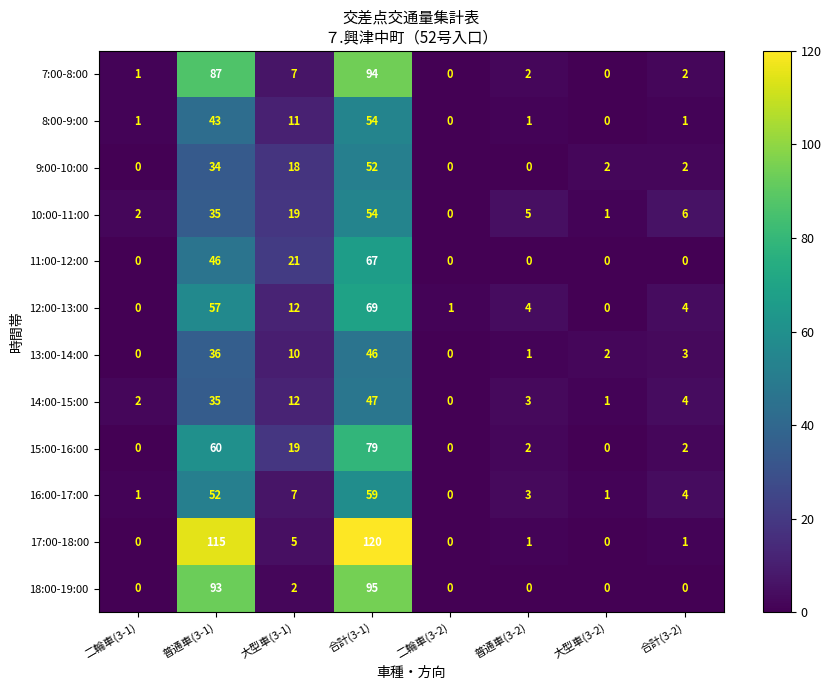

What is the spread (max minus min) of values at 二輪車(3-2)?

1